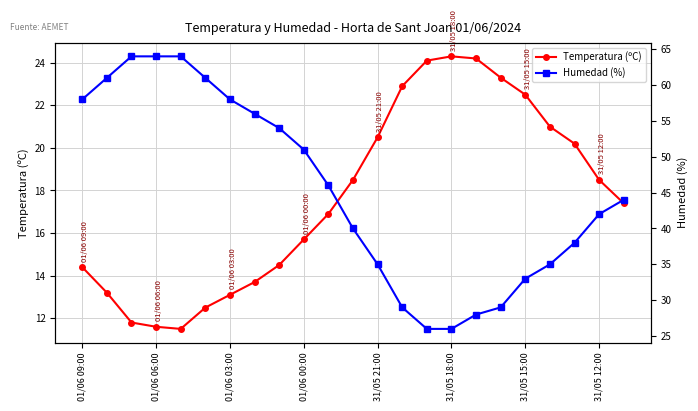

Which series has the largest total across all categories?

Humedad (%)